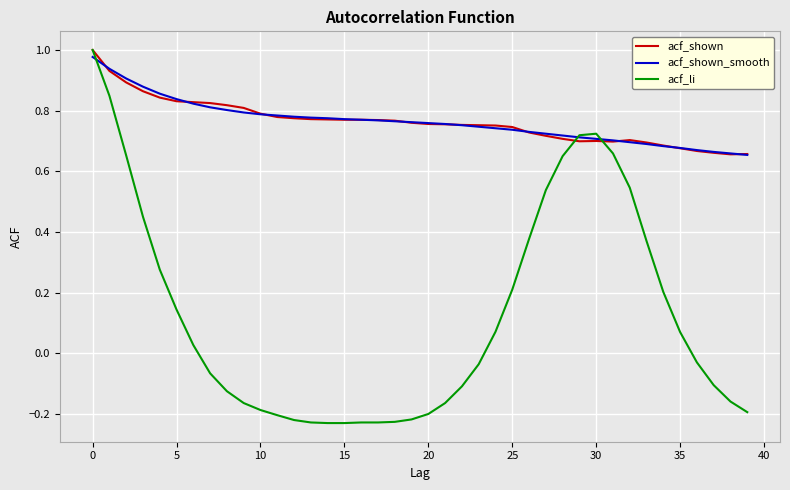

Which series has the largest range (max minus min)?

acf_li